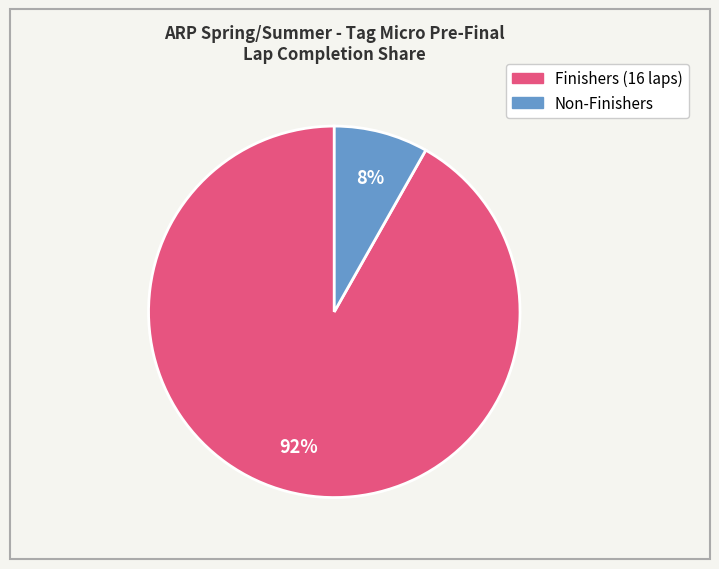

Does any single category account for the majority?

Yes